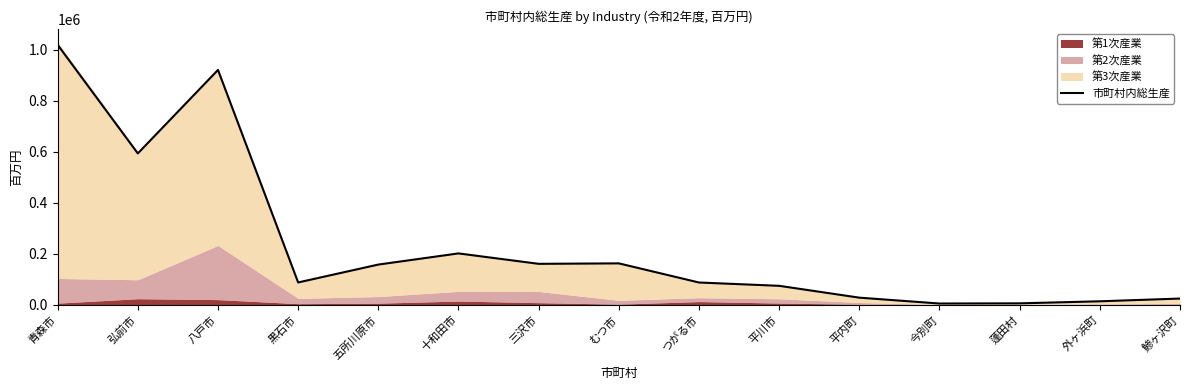

How many interior local peaks (higher than both neighbors) does the data have?

3